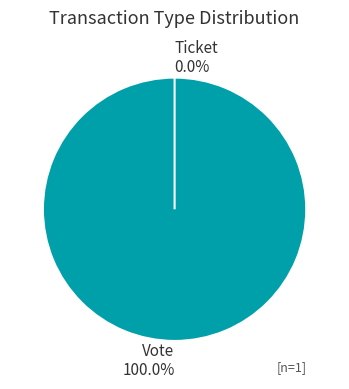

What percentage is the Vote slice, to the nearest percent?

100%